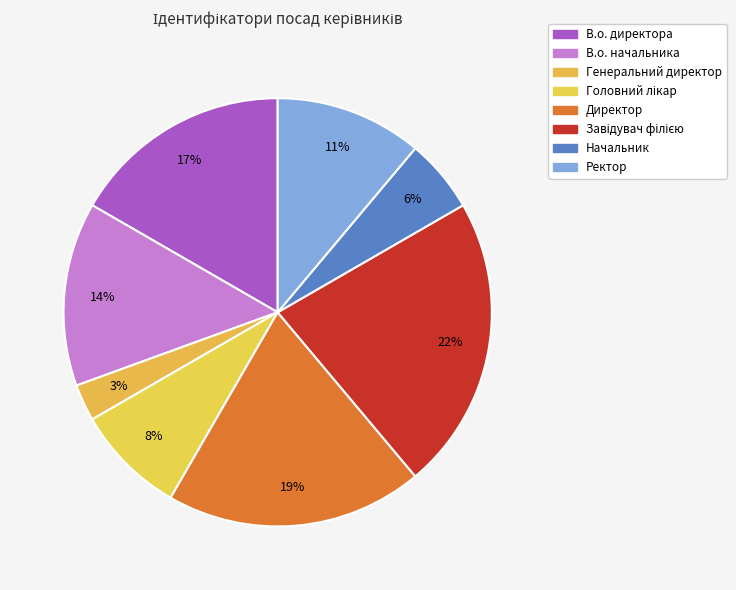

Rank the categories by value from lowest to highest.

Генеральний директор, Начальник, Головний лікар, Ректор, В.о. начальника, В.о. директора, Директор, Завідувач філією